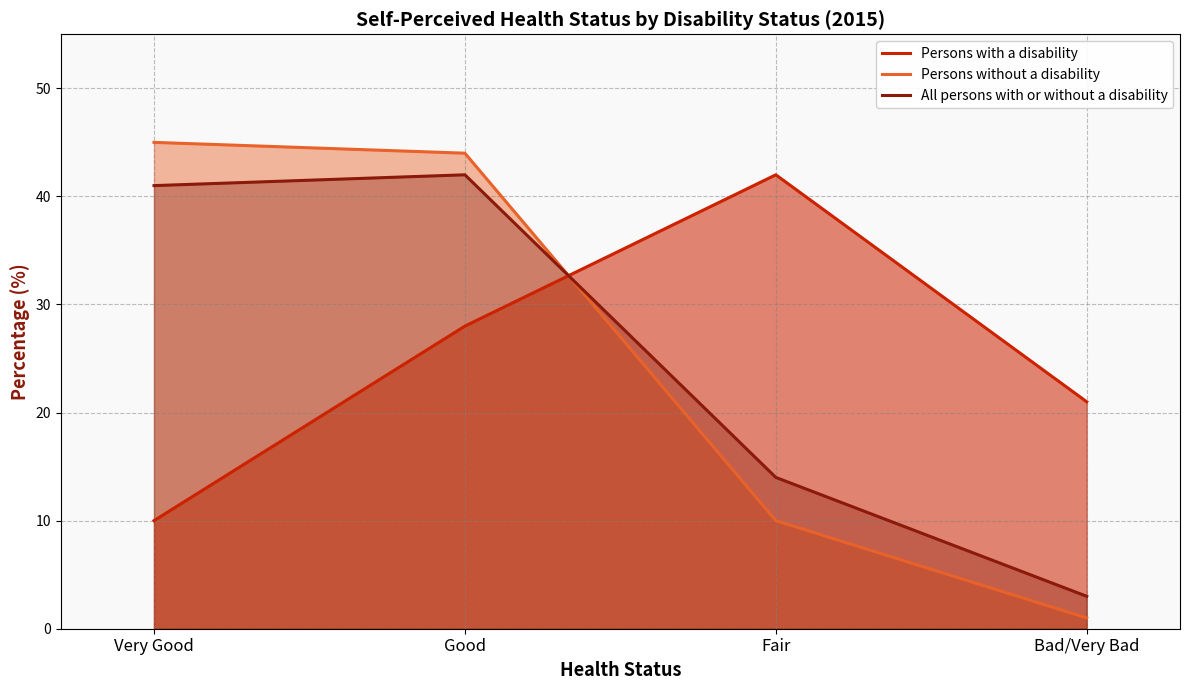

Does the chart display data point markers on the line(s)?

No